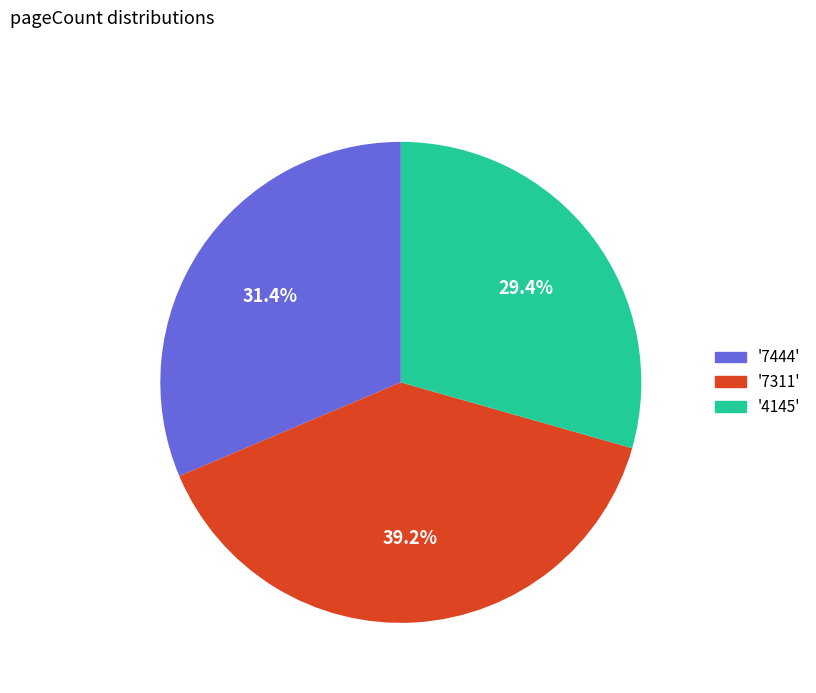

Is there a majority slice in this chart?

No